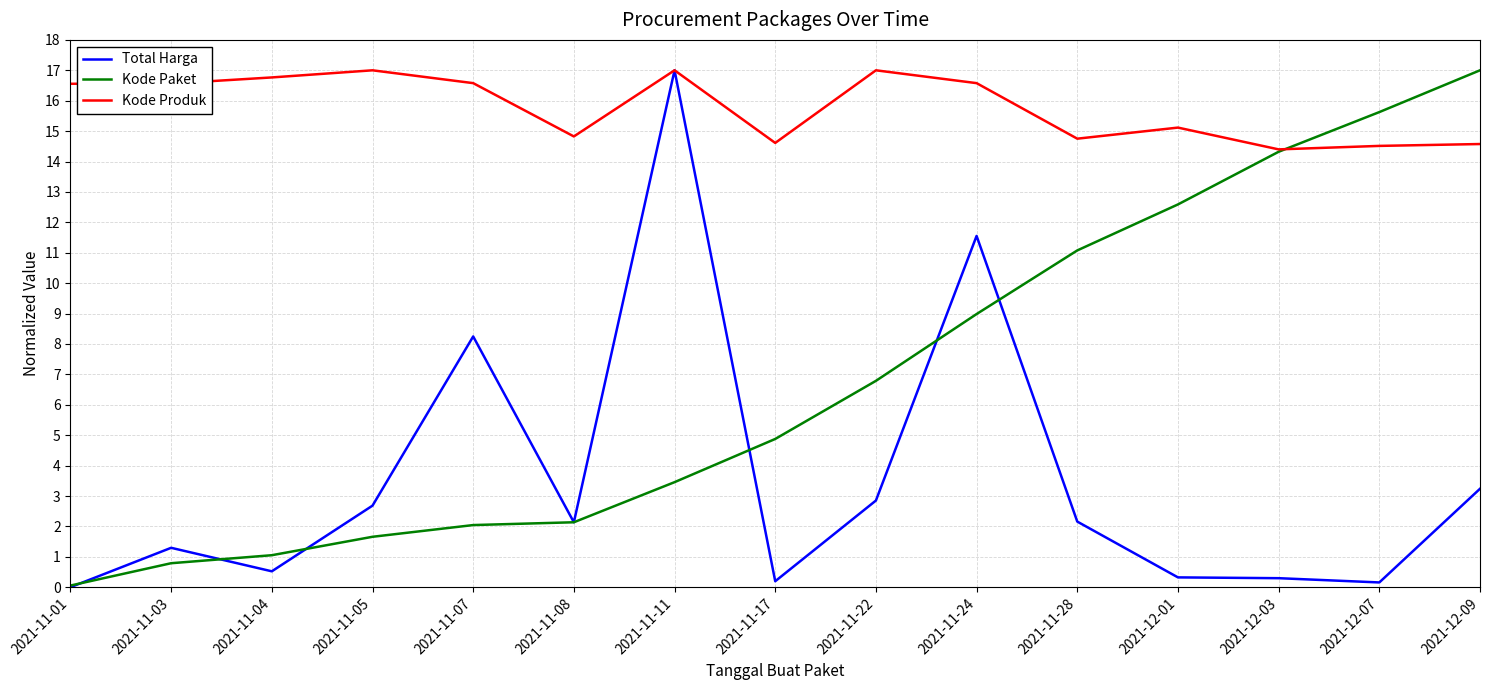

What is the maximum value shown in the chart?

17.0